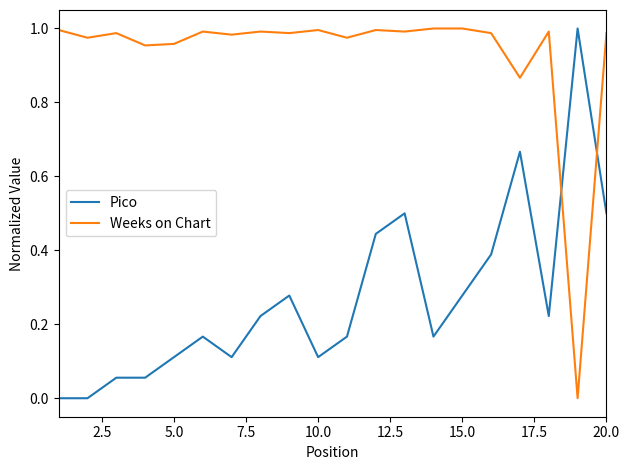

List the series in order of their overall mean, lowest first.

Pico, Weeks on Chart